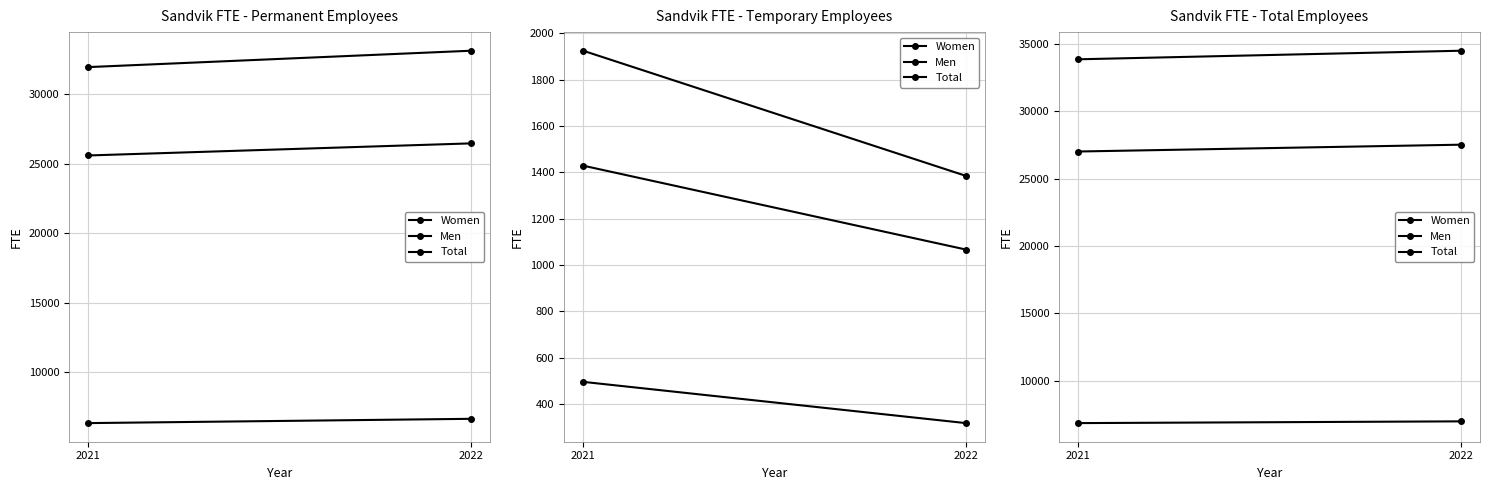

Reading left to right, extract all data points from this chart.

Women: 2021=6850	2022=6980
Men: 2021=27027	2022=27534
Total: 2021=33877	2022=34514